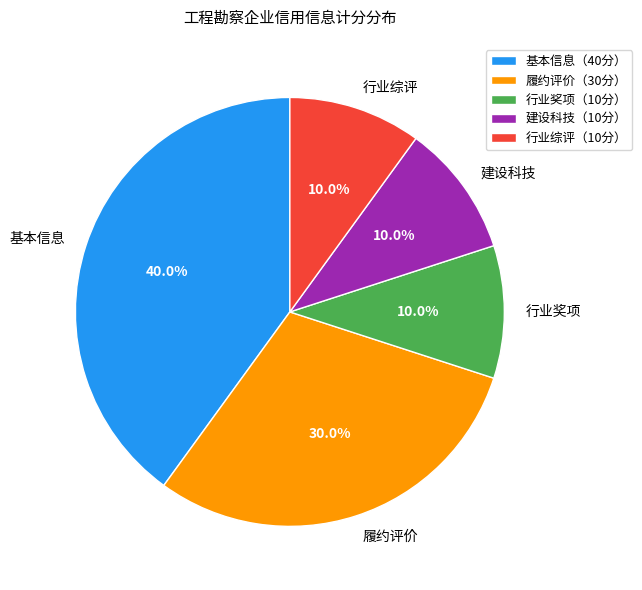

Approximately how many times larger is the value at 建设科技 compared to 履约评价?

0.3